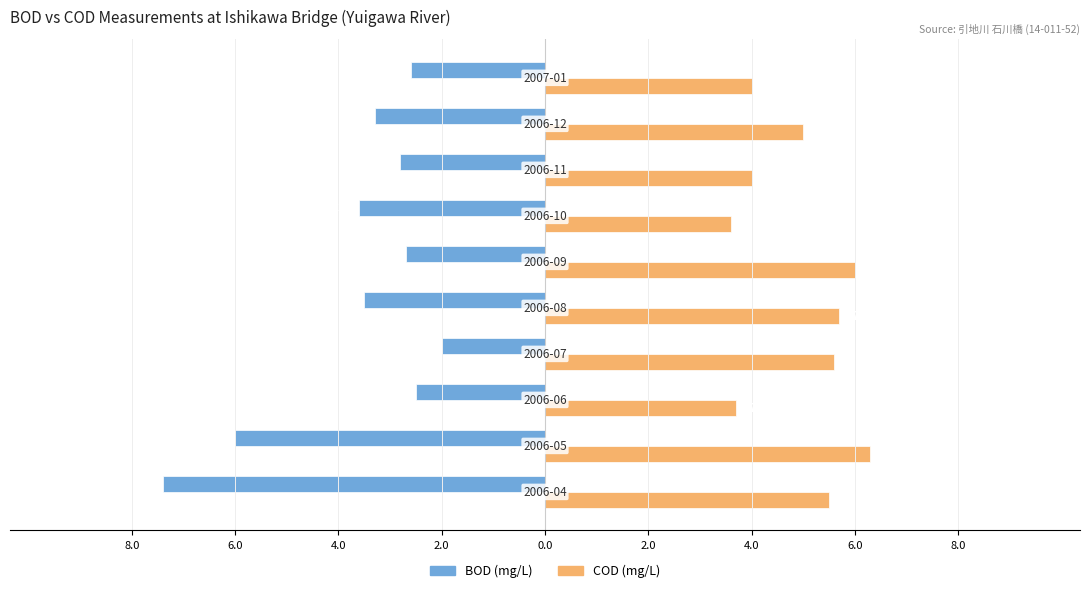

What are all the series names shown in the legend?

BOD (mg/L), COD (mg/L)